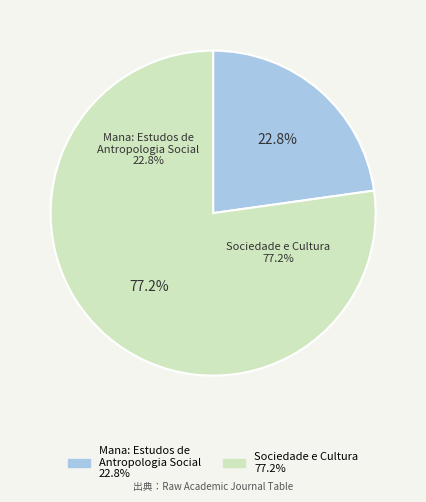

How many segments does this pie chart have?

2